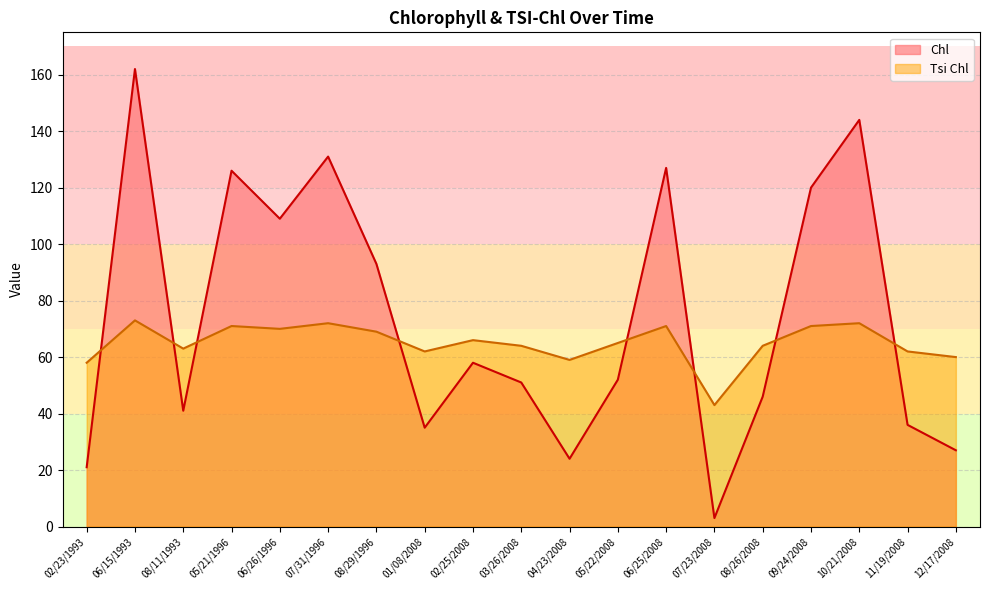

Does the chart display data point markers on the line(s)?

No